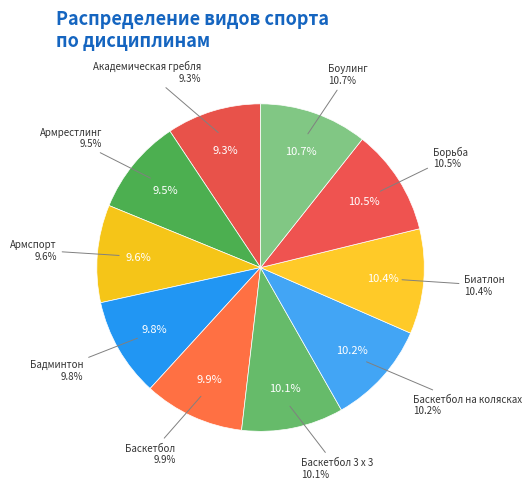

Is it true that Баскетбол 3 х 3 is 10% of the pie?

True